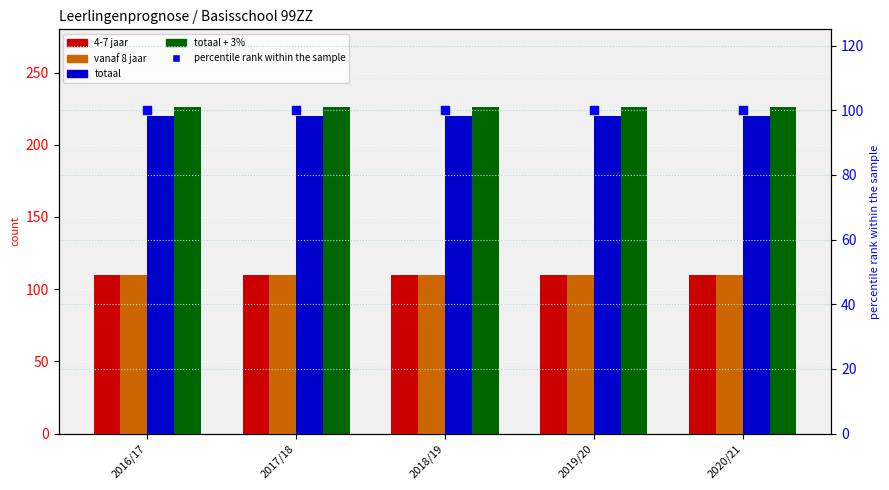

What are all the series names shown in the legend?

4-7 jaar, vanaf 8 jaar, totaal, totaal + 3%, percentile rank within the sample